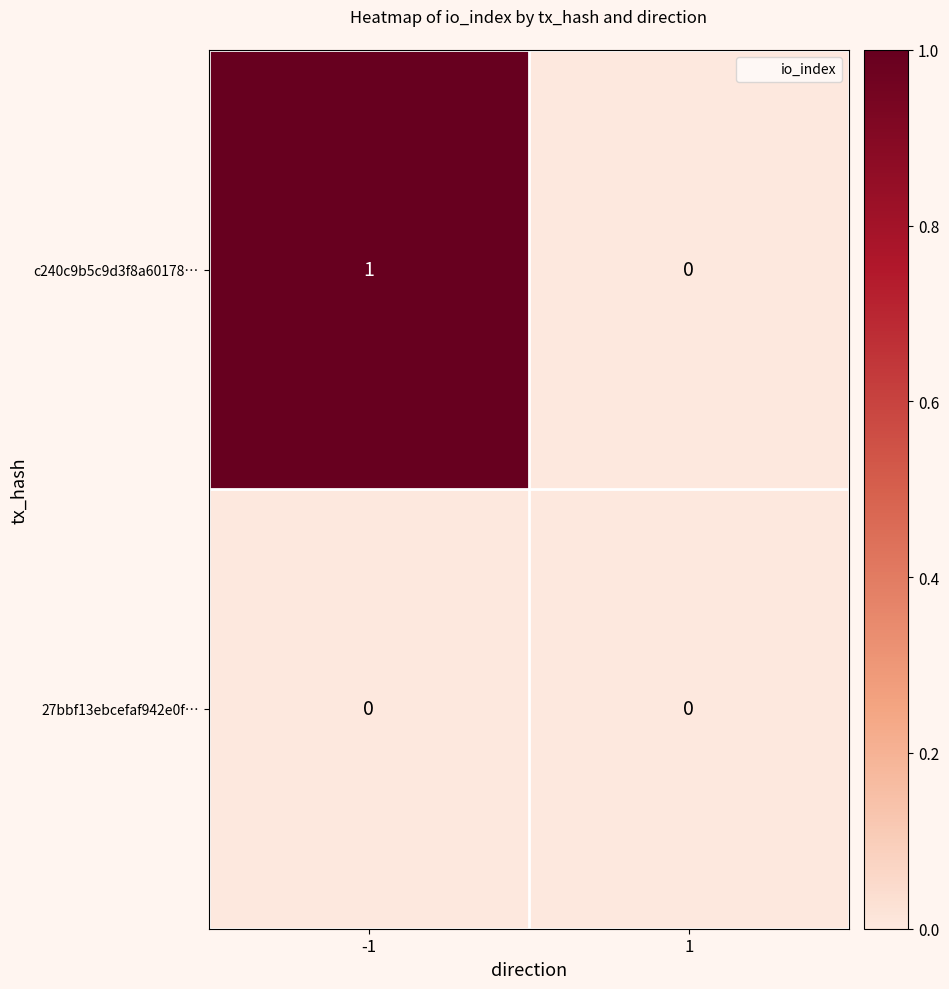

Which series has the largest total across all categories?

c240c9b5c9d3f8a60178…